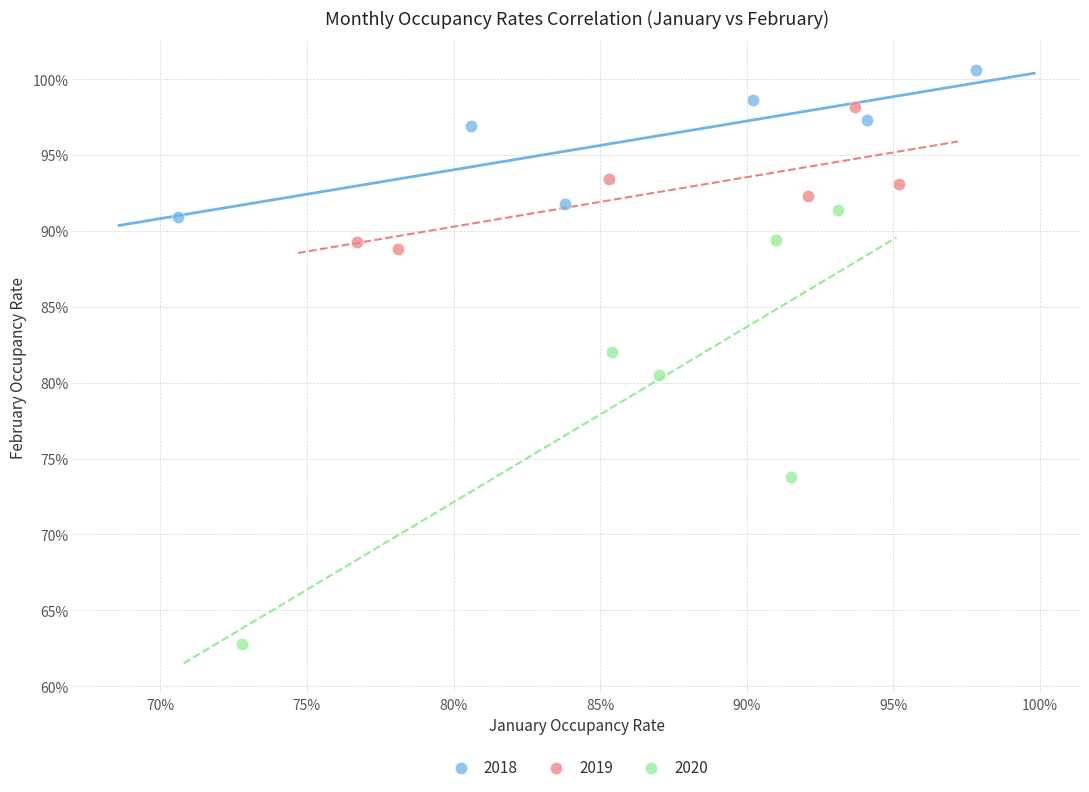

What are all the series names shown in the legend?

2018, 2019, 2020